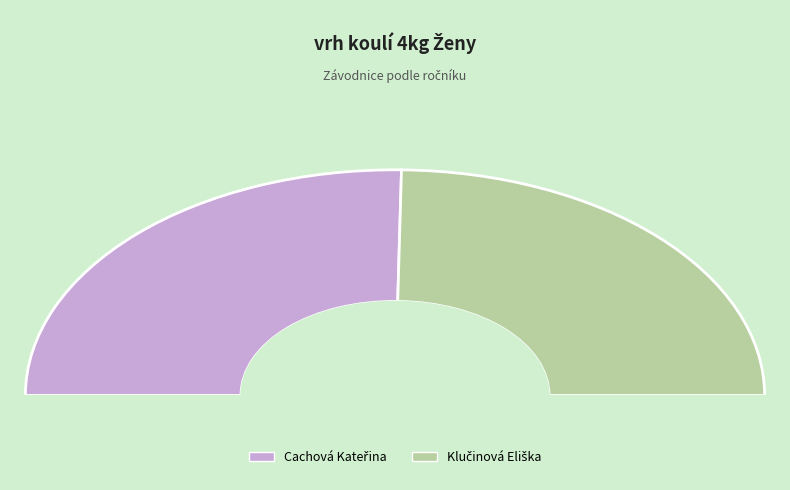

Is there a majority slice in this chart?

Yes